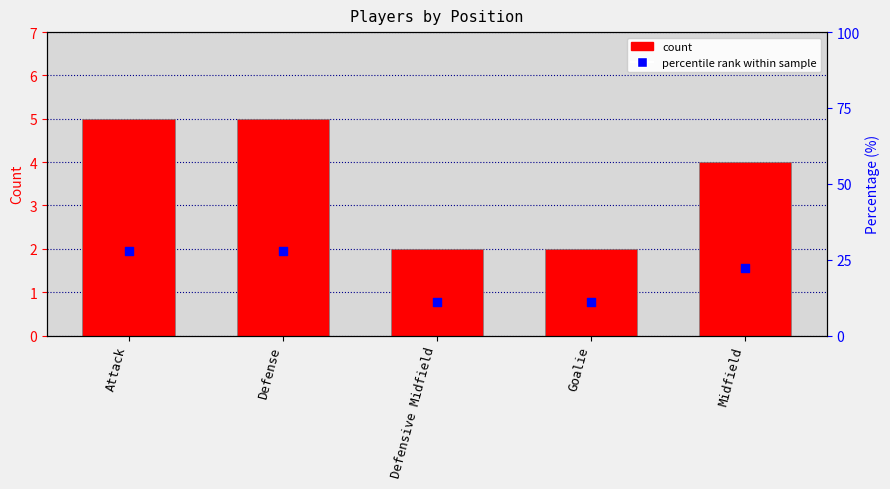

Is the value of count at Goalie greater than the value of percentile rank at Midfield?

No